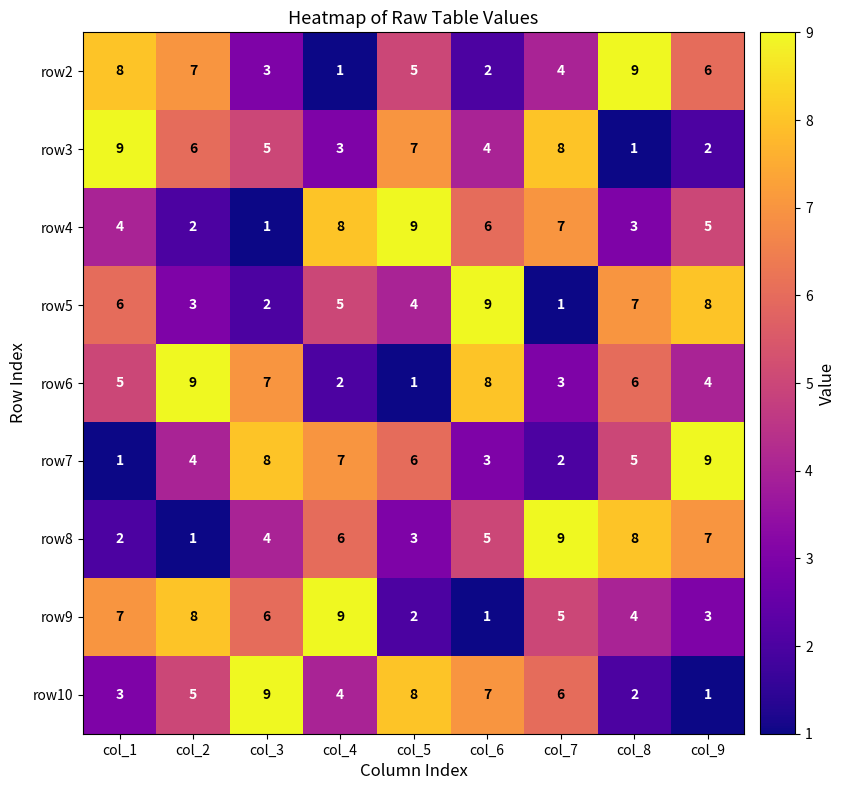

Is the value of row3 at col_3 greater than the value of row10 at col_3?

No